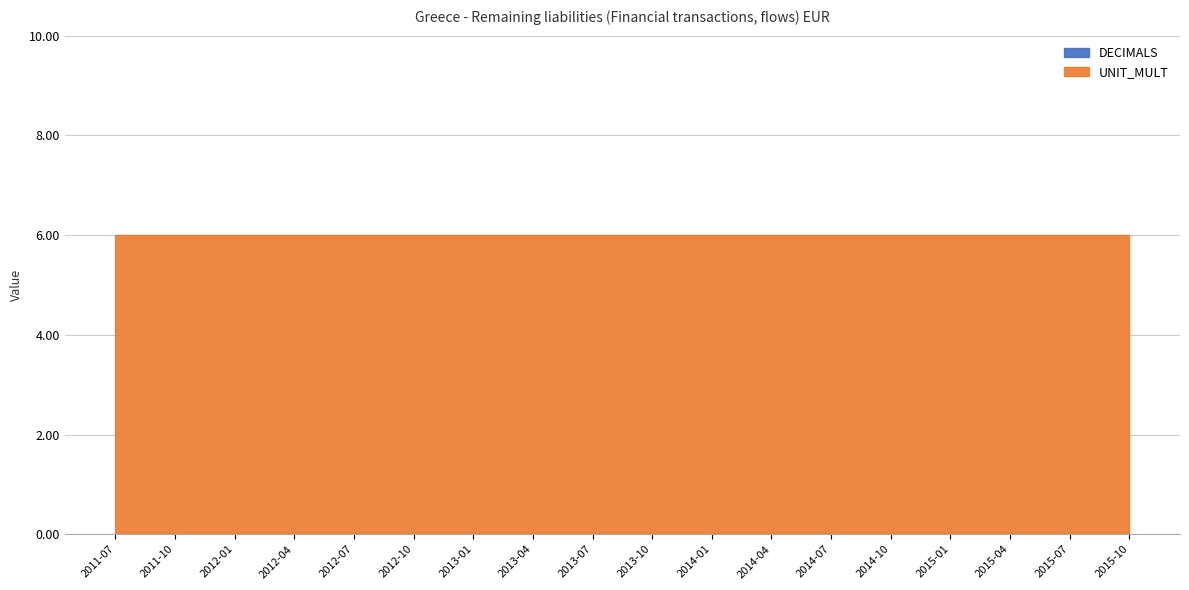

At 2014-04, list the series in order from smallest to largest.

DECIMALS, UNIT_MULT